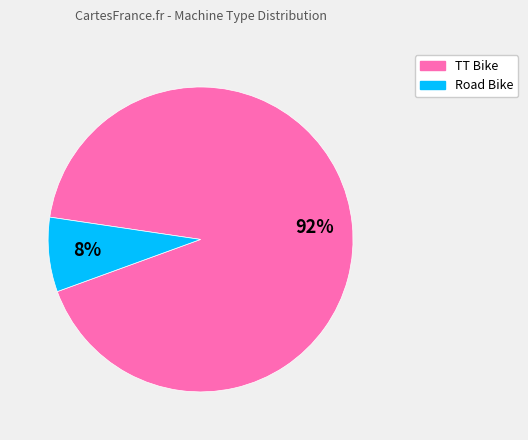

Do TT Bike and Road Bike together represent more than half of the pie?

Yes